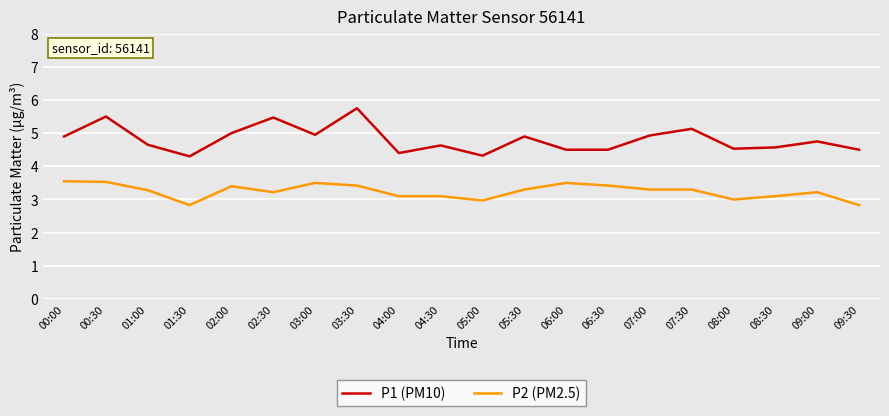

What is the sum of all P2 (PM2.5) values?

64.9